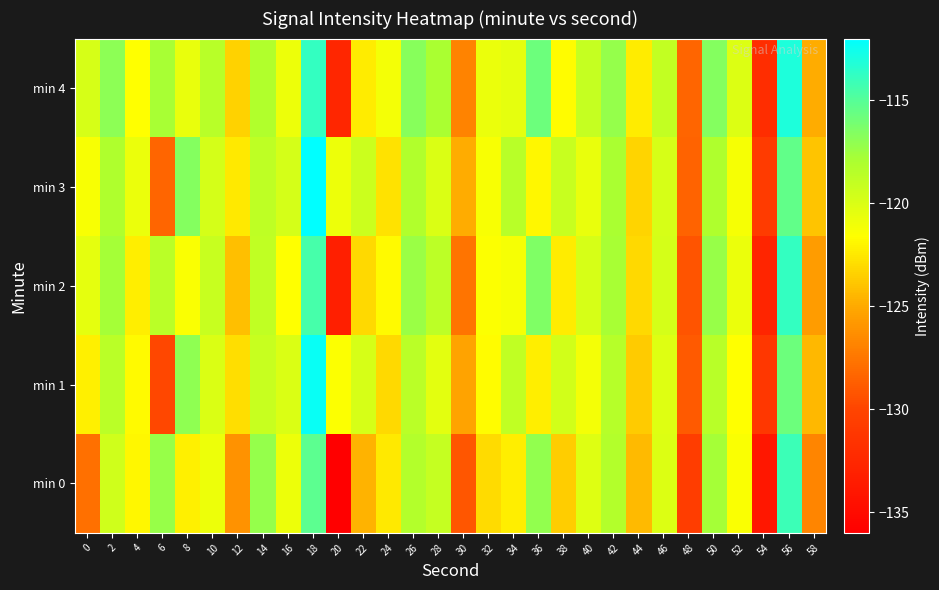

What is the spread (max minus min) of values at 42?

1.2